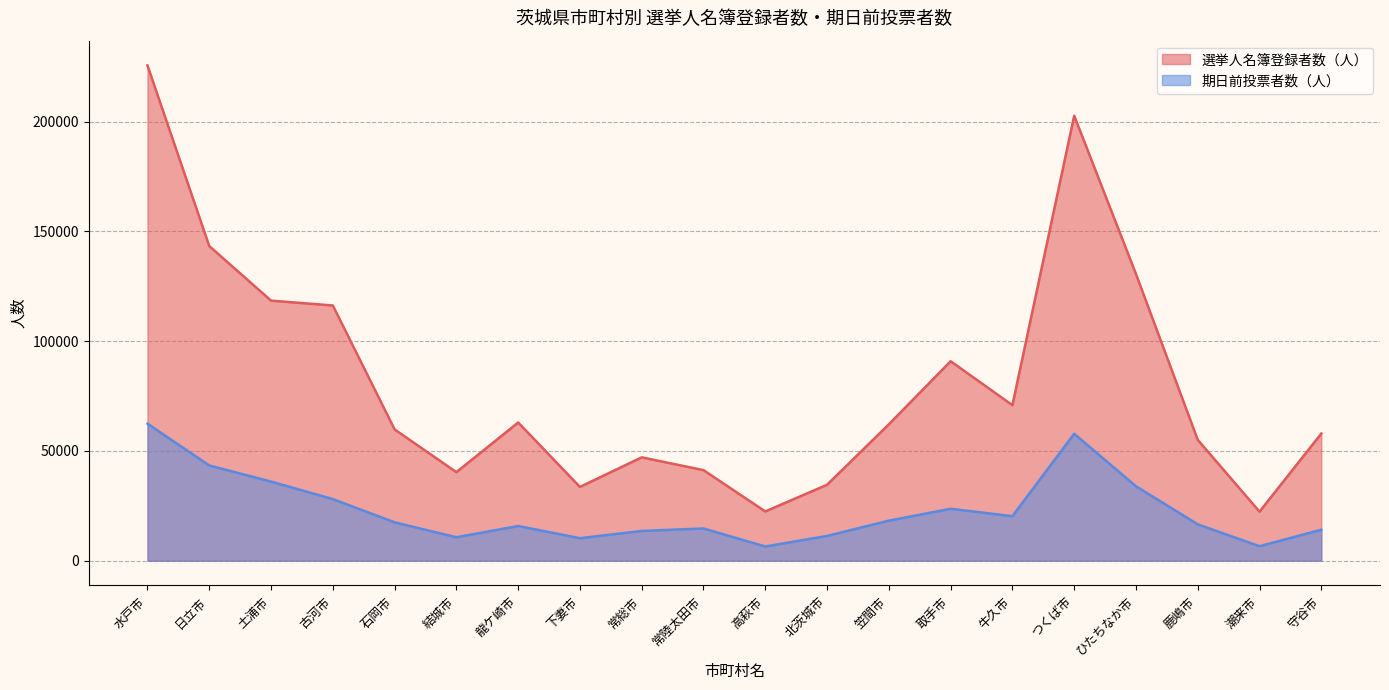

What is the total value across all series at 潮来市?

28975